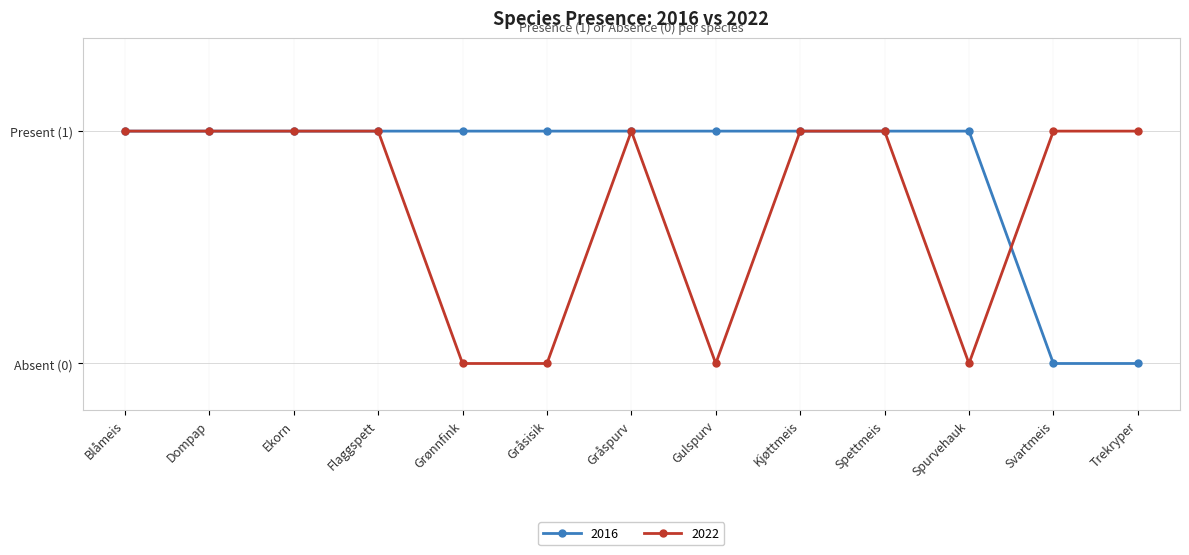

What is the average value of the 2022 series?

1